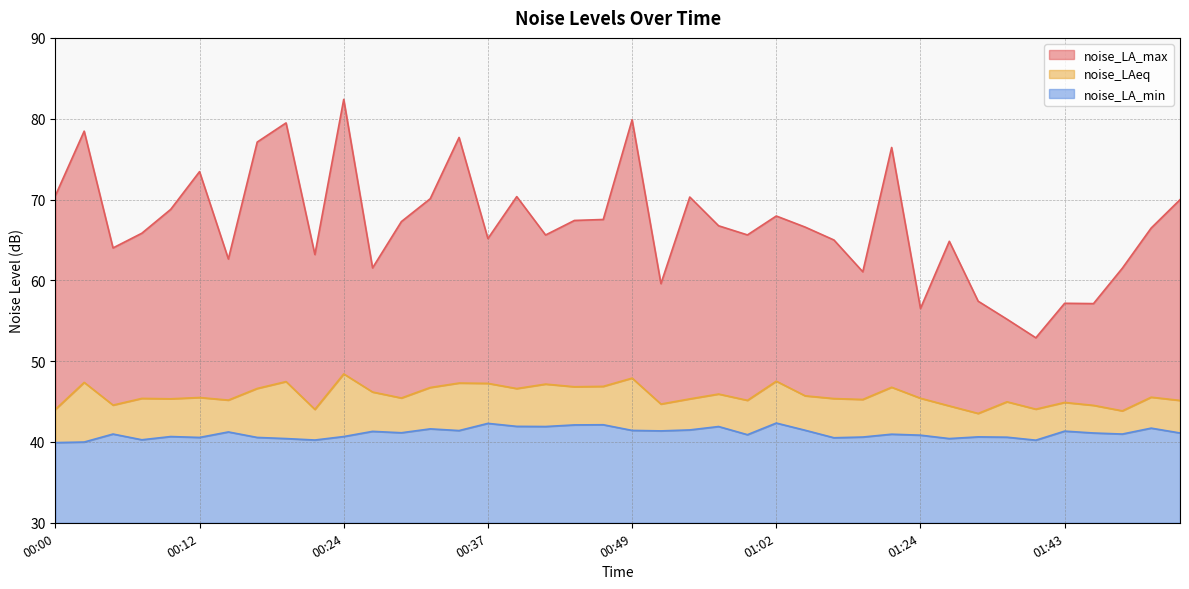

What is the difference between the maximum and minimum values in the noise_LAeq series?

4.9